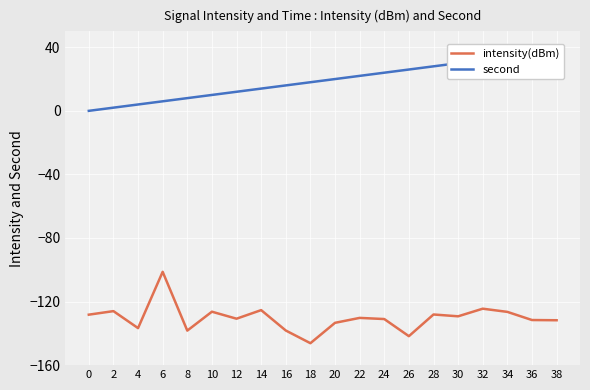

In intensity(dBm), how many points are higher than both neighbors (excluding endpoints)?

7